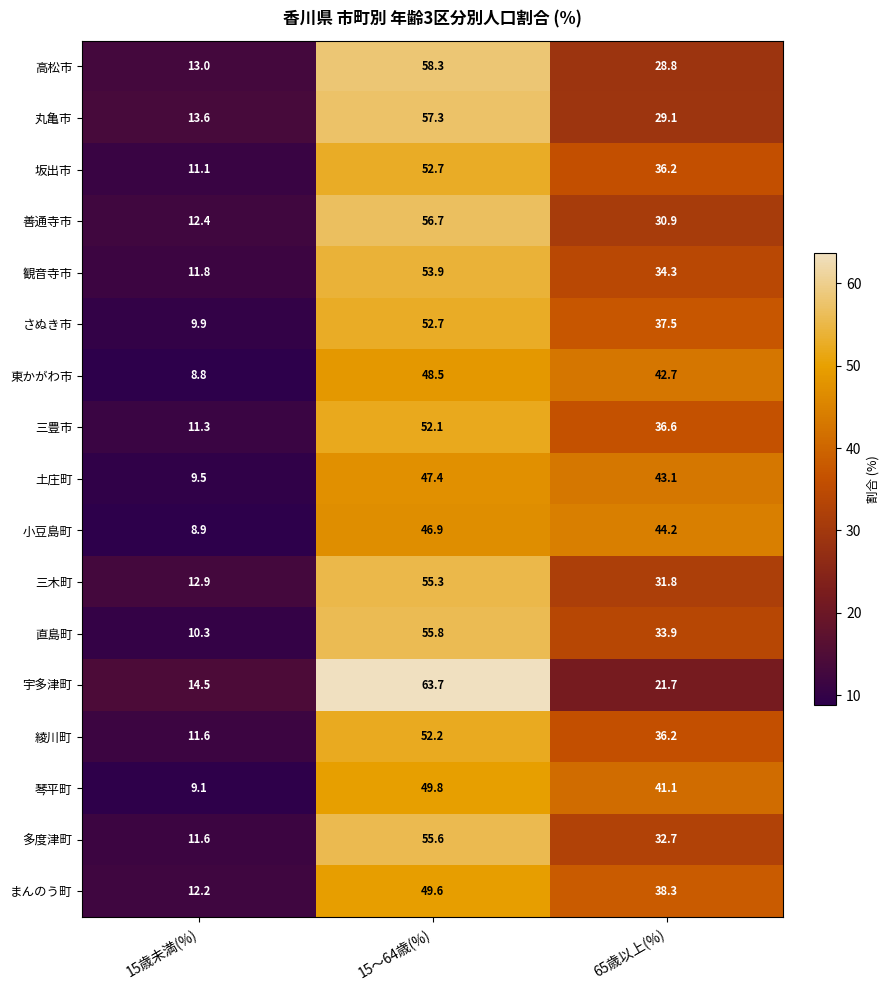

Is it true that 琴平町 equals 41.1 at 65歳以上(%)?

True